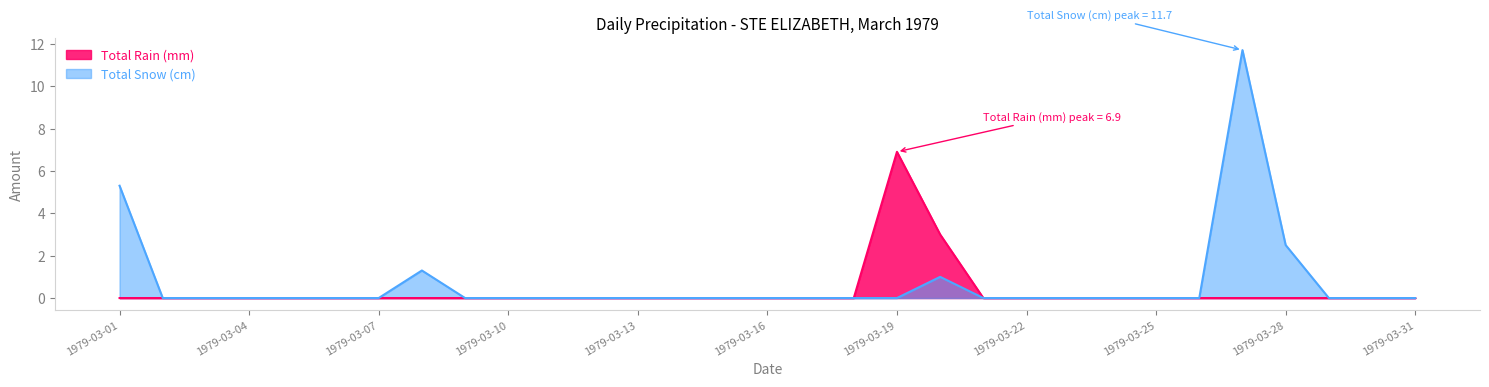

Reading right to left, transcribe all the data shown in this chart.

Total Rain (mm): 1979-03-31=0.0	1979-03-30=0.0	1979-03-29=0.0	1979-03-28=0.0	1979-03-27=0.0	1979-03-26=0.0	1979-03-25=0.0	1979-03-24=0.0	1979-03-23=0.0	1979-03-22=0.0	1979-03-21=0.0	1979-03-20=3.0	1979-03-19=6.9	1979-03-18=0.0	1979-03-17=0.0	1979-03-16=0.0	1979-03-15=0.0	1979-03-14=0.0	1979-03-13=0.0	1979-03-12=0.0	1979-03-11=0.0	1979-03-10=0.0	1979-03-09=0.0	1979-03-08=0.0	1979-03-07=0.0	1979-03-06=0.0	1979-03-05=0.0	1979-03-04=0.0	1979-03-03=0.0	1979-03-02=0.0	1979-03-01=0.0
Total Snow (cm): 1979-03-31=0.0	1979-03-30=0.0	1979-03-29=0.0	1979-03-28=2.5	1979-03-27=11.7	1979-03-26=0.0	1979-03-25=0.0	1979-03-24=0.0	1979-03-23=0.0	1979-03-22=0.0	1979-03-21=0.0	1979-03-20=1.0	1979-03-19=0.0	1979-03-18=0.0	1979-03-17=0.0	1979-03-16=0.0	1979-03-15=0.0	1979-03-14=0.0	1979-03-13=0.0	1979-03-12=0.0	1979-03-11=0.0	1979-03-10=0.0	1979-03-09=0.0	1979-03-08=1.3	1979-03-07=0.0	1979-03-06=0.0	1979-03-05=0.0	1979-03-04=0.0	1979-03-03=0.0	1979-03-02=0.0	1979-03-01=5.3